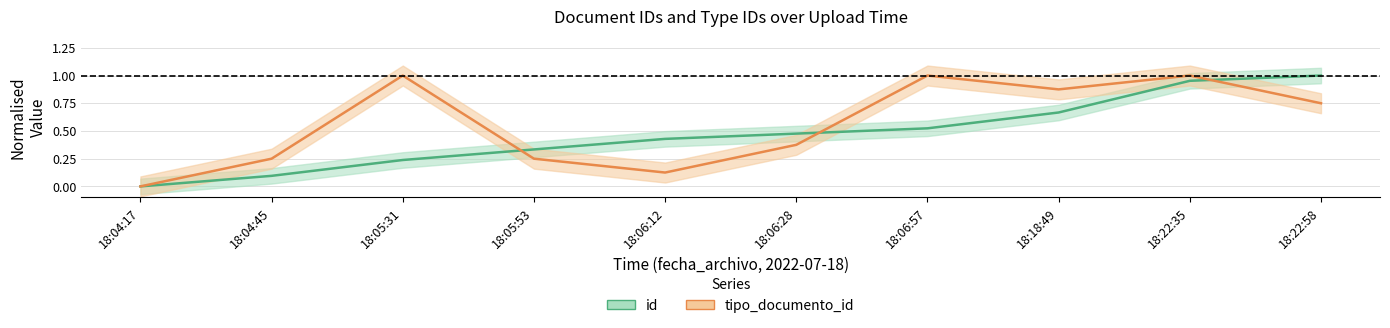

Does the chart display data point markers on the line(s)?

No